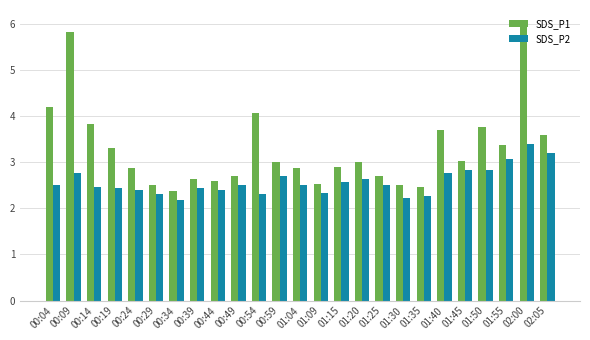

The SDS_P1 series shows 3.0 at 01:20. True or false?

True